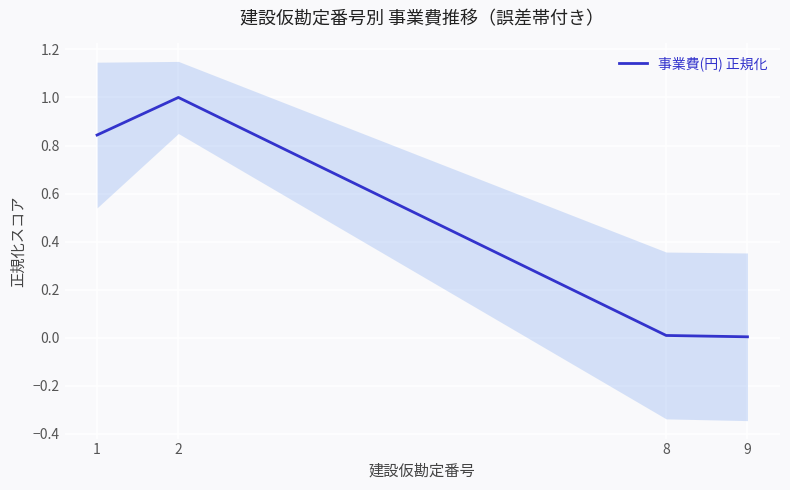

Rank the categories by value from lowest to highest.

9, 8, 1, 2